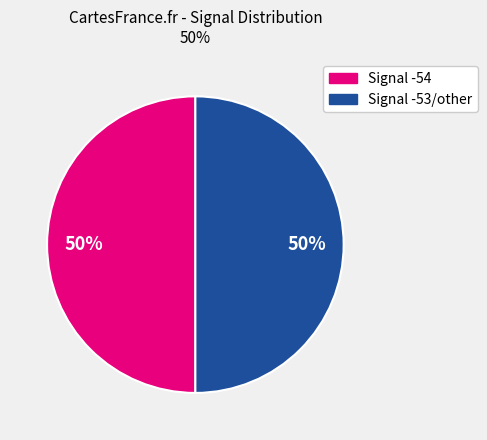

To the nearest percent, what is the average slice percentage?

50%